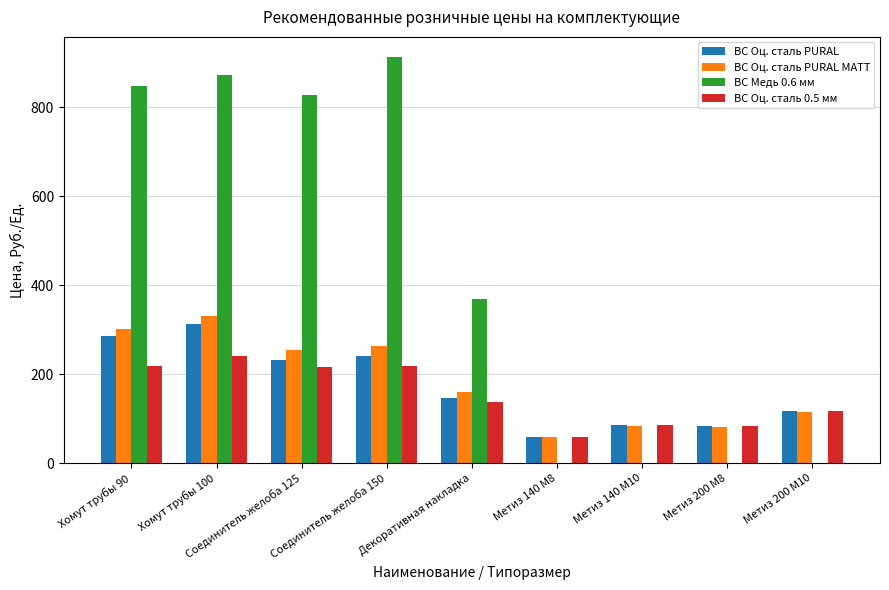

Rank the series by their maximum value, from highest to lowest.

ВС Медь 0.6 мм, ВС Оц. сталь PURAL MATT, ВС Оц. сталь PURAL, ВС Оц. сталь 0.5 мм